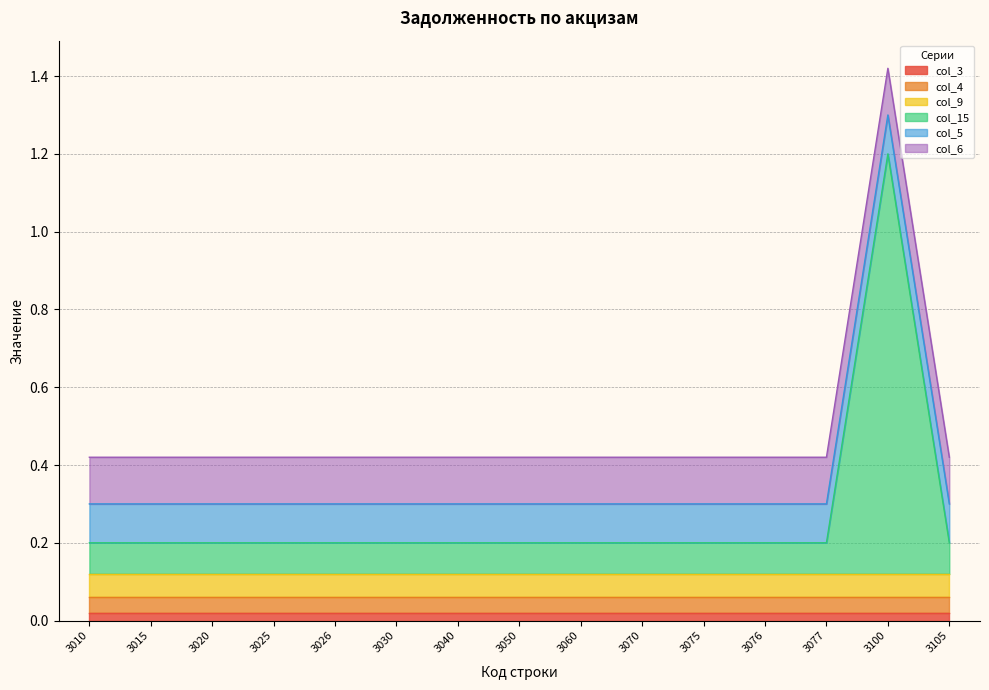

At which category is the sum across all series the highest?

3100